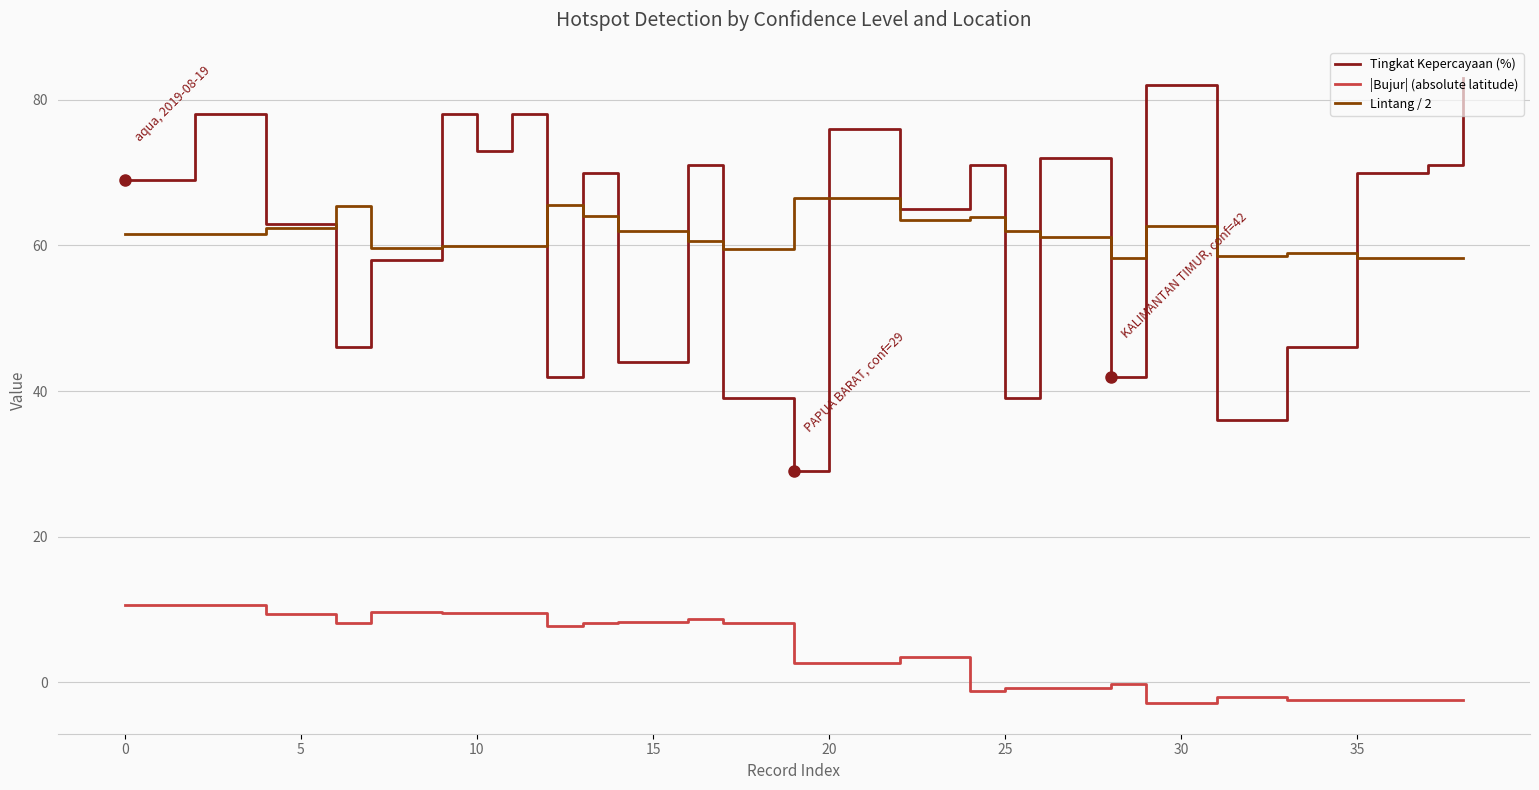

Which series has the widest spread of values?

Tingkat Kepercayaan (%)